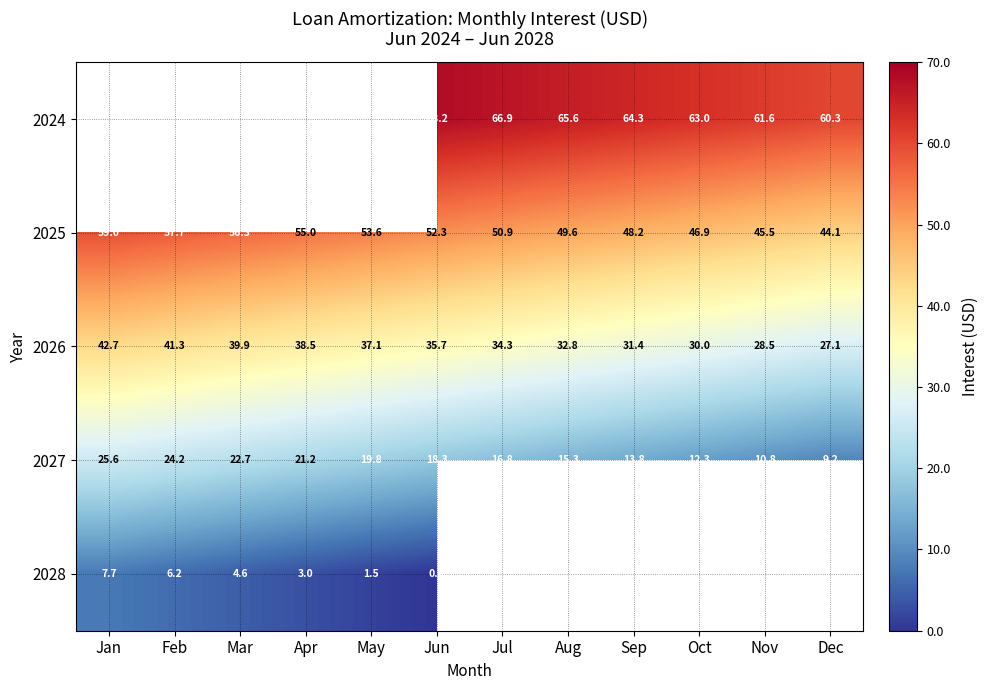

At which label does 2027 reach its peak?

Jan